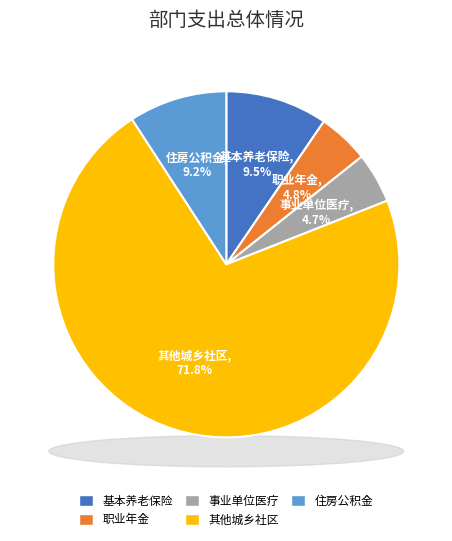

What percentage do 住房公积金 and 其他城乡社区管理事务支出 together represent?

81.0%